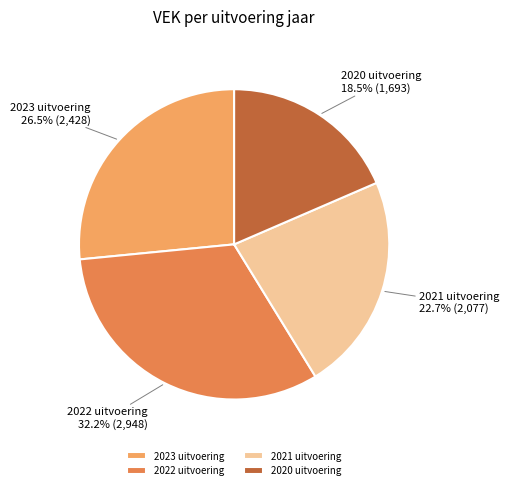

Rank the categories by value from highest to lowest.

2022 uitvoering, 2023 uitvoering, 2021 uitvoering, 2020 uitvoering